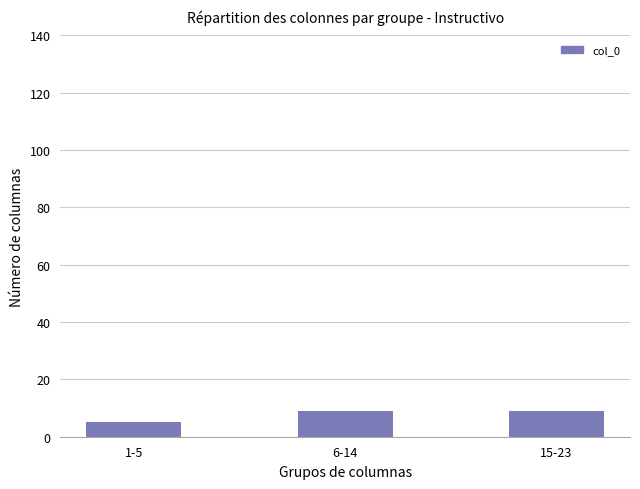

Between 1-5 and 15-23, which is larger?

15-23